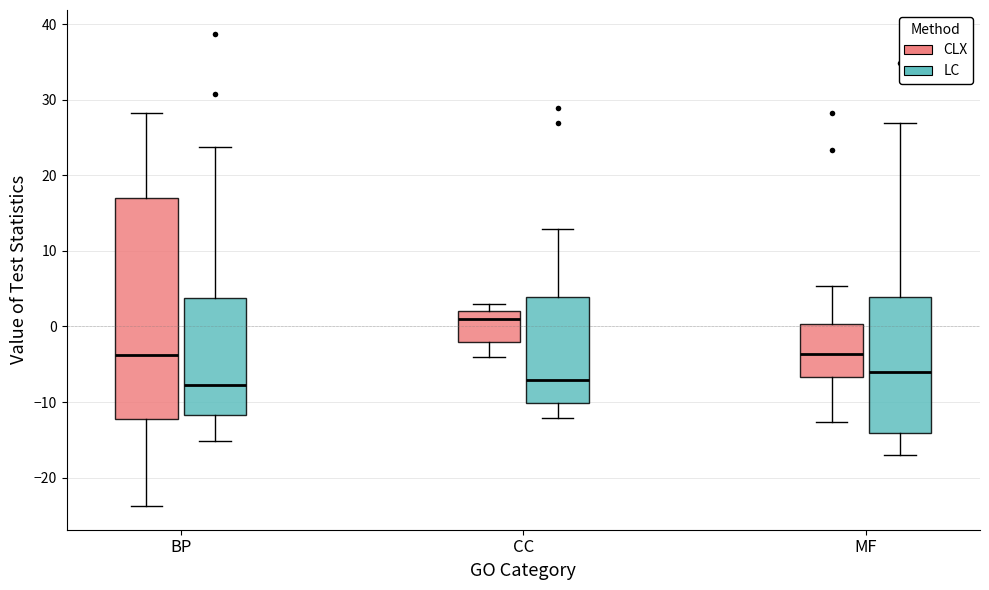

Reading left to right, read every box against the y-axis: the position of its median line, the range the box covers, and the ends of its whiskers. The values are not printed on the chart, so give them approximately, as read against the axis.

BP (CLX): median -4, box -12 to 17, whiskers -24 to 28
BP (LC): median -8, box -12 to 4, whiskers -15 to 24
CC (CLX): median 1, box -2 to 2, whiskers -4 to 3
CC (LC): median -7, box -10 to 4, whiskers -12 to 13
MF (CLX): median -4, box -7 to 0, whiskers -13 to 5
MF (LC): median -6, box -14 to 4, whiskers -17 to 27